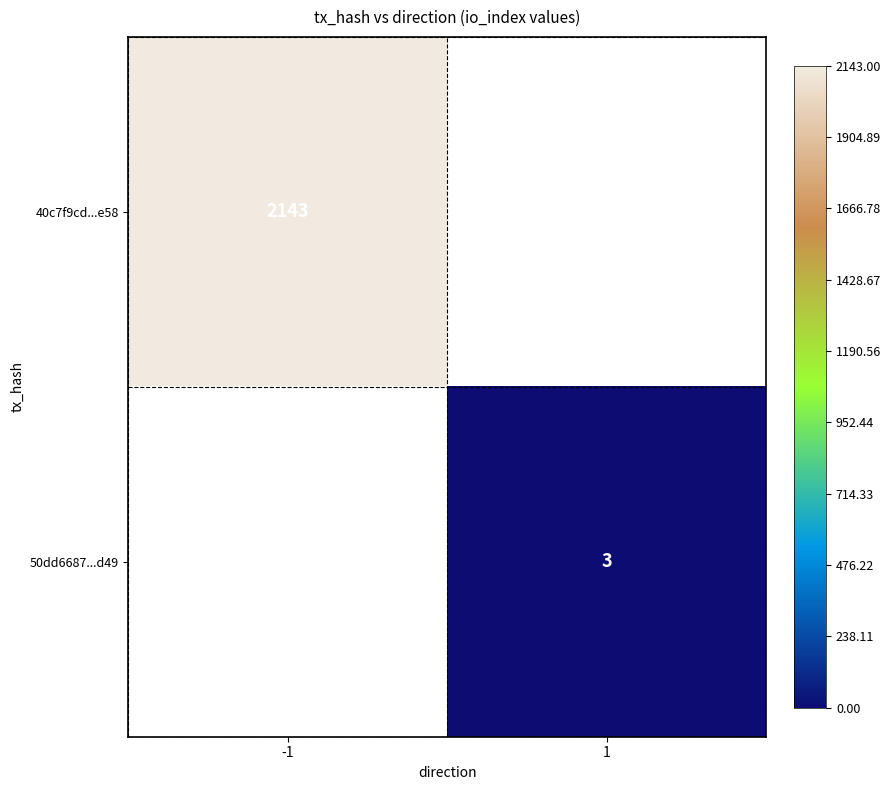

True or false: 50dd6687...d49 has a value of 3 at 1.

True